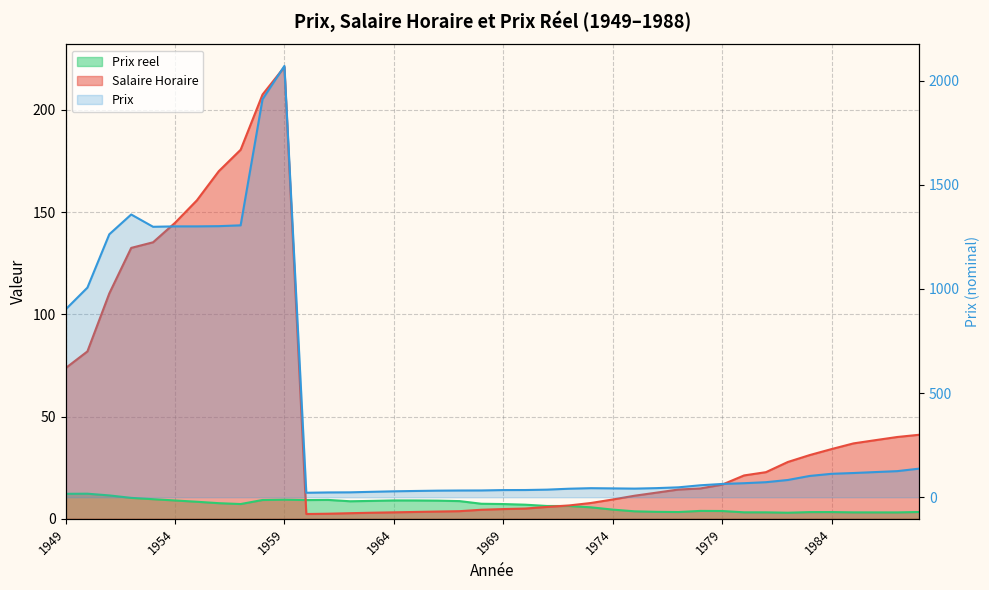

Reading right to left, extract all data points from this chart.

Salaire Horaire: 1988=41.1	1987=40.0	1986=38.5	1985=36.9	1984=34.1	1983=31.2	1982=27.8	1981=22.8	1980=21.2	1979=16.7	1978=14.8	1977=14.3	1976=12.8	1975=11.3	1974=9.4	1973=7.7	1972=6.5	1971=5.8	1970=5.0	1969=4.8	1968=4.4	1967=3.7	1966=3.6	1965=3.4	1964=3.2	1963=3.0	1962=2.8	1961=2.5	1960=2.4	1959=221.0	1958=207.5	1957=180.5	1956=170.0	1955=155.8	1954=144.8	1953=135.2	1952=132.5	1951=110.2	1950=81.9	1949=73.7
Prix reel: 1988=3.3	1987=3.1	1986=3.1	1985=3.2	1984=3.3	1983=3.3	1982=3.0	1981=3.2	1980=3.2	1979=3.8	1978=3.9	1977=3.3	1976=3.4	1975=3.7	1974=4.5	1973=5.6	1972=6.3	1971=6.3	1970=6.9	1969=7.2	1968=7.4	1967=8.7	1966=8.9	1965=9.0	1964=9.0	1963=8.8	1962=8.6	1961=9.2	1960=9.2	1959=9.4	1958=9.2	1957=7.2	1956=7.7	1955=8.3	1954=9.0	1953=9.6	1952=10.2	1951=11.4	1950=12.3	1949=12.2
Prix: 1988=137.3	1987=125.4	1986=120.8	1985=116.3	1984=112.6	1983=102.3	1982=82.9	1981=72.3	1980=67.4	1979=63.9	1978=57.4	1977=47.6	1976=43.8	1975=41.4	1974=42.6	1973=43.5	1972=41.0	1971=36.5	1970=34.7	1969=34.5	1968=32.6	1967=32.4	1966=31.7	1965=30.2	1964=28.5	1963=26.1	1962=23.6	1961=23.1	1960=21.6	1959=2070.0	1958=1910.0	1957=1305.0	1956=1301.0	1955=1300.0	1954=1300.0	1953=1298.0	1952=1357.0	1951=1262.0	1950=1006.0	1949=901.0